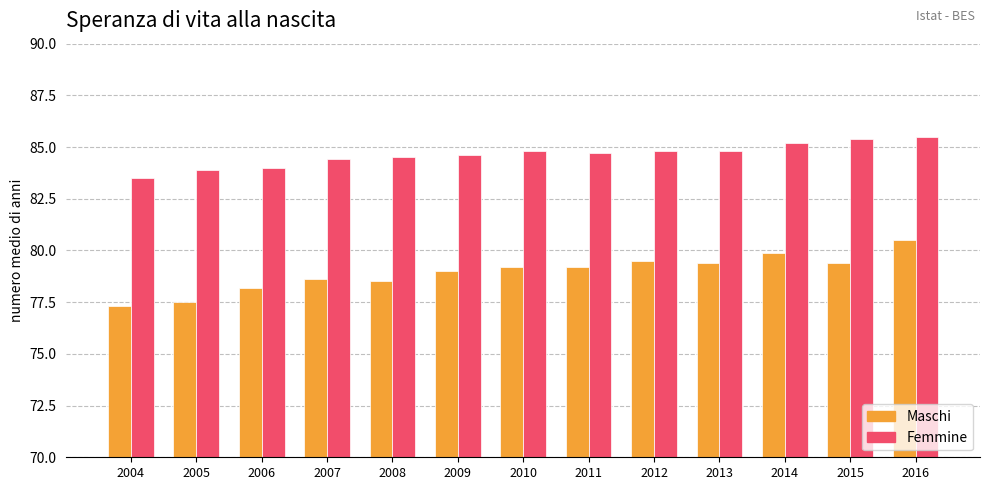

What is the difference between the second highest and minimum values in the Femmine series?

1.9